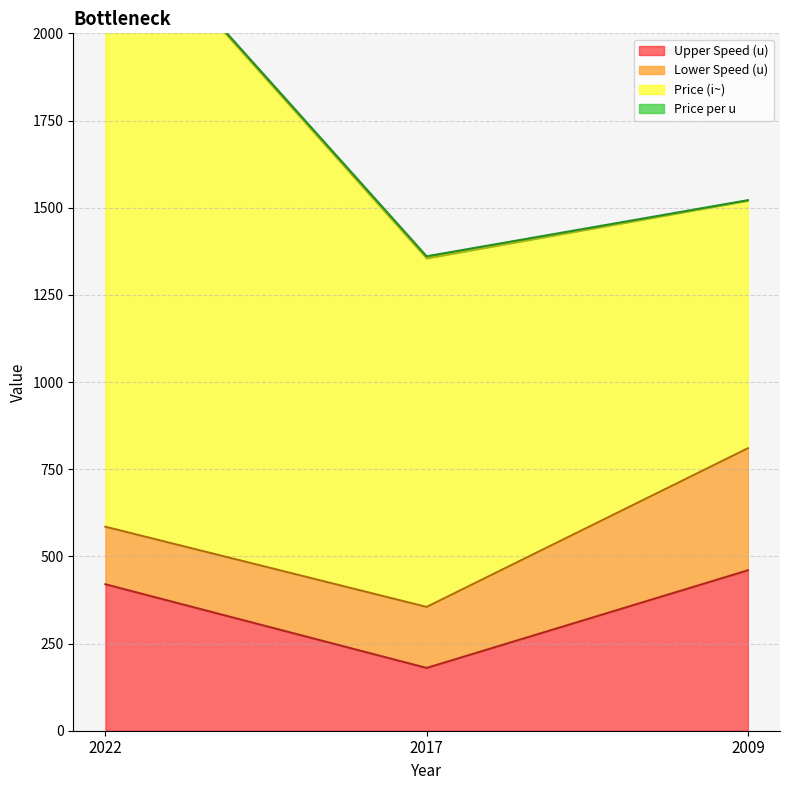

At which category is the sum across all series the highest?

2022